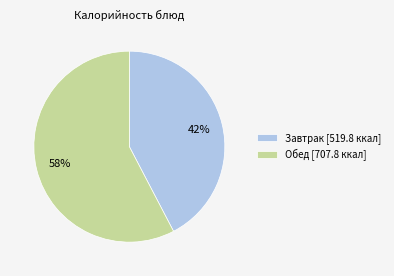

To the nearest percent, what is the combined percentage of Обед [707.8 ккал] and Завтрак [519.8 ккал]?

100%